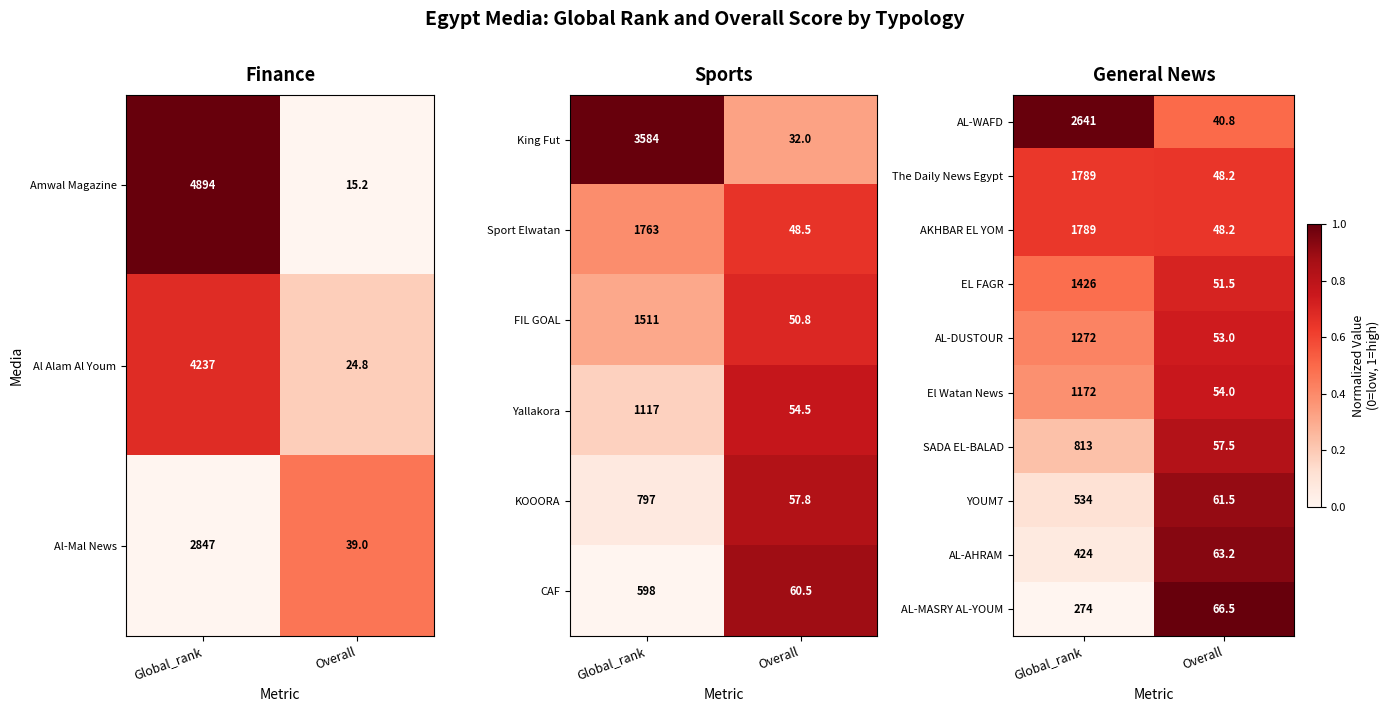

What is the difference between the maximum and minimum values in the AL-DUSTOUR series?

1219.0